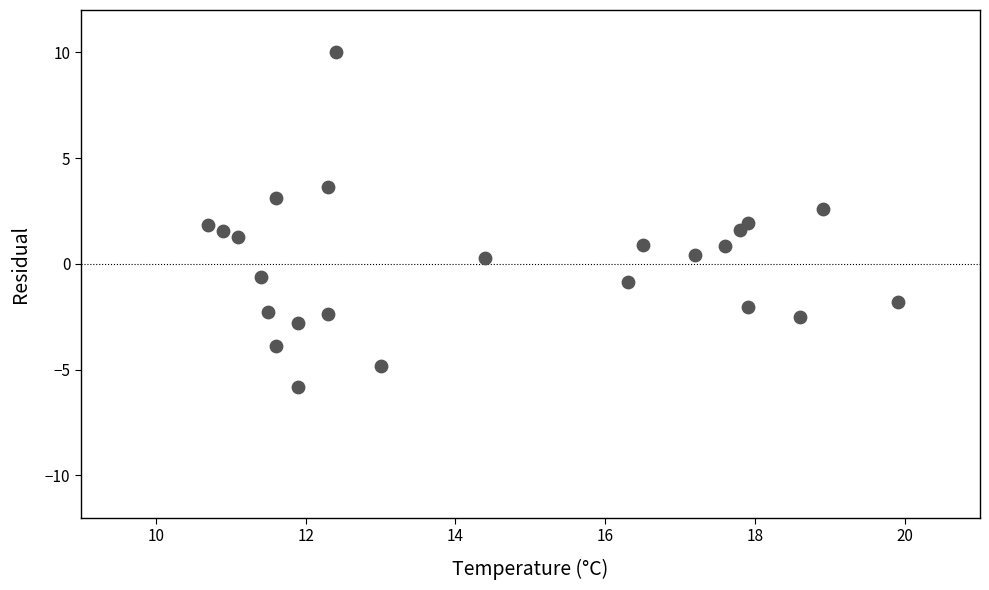

What is the range of Y values (max minus min)?

15.8